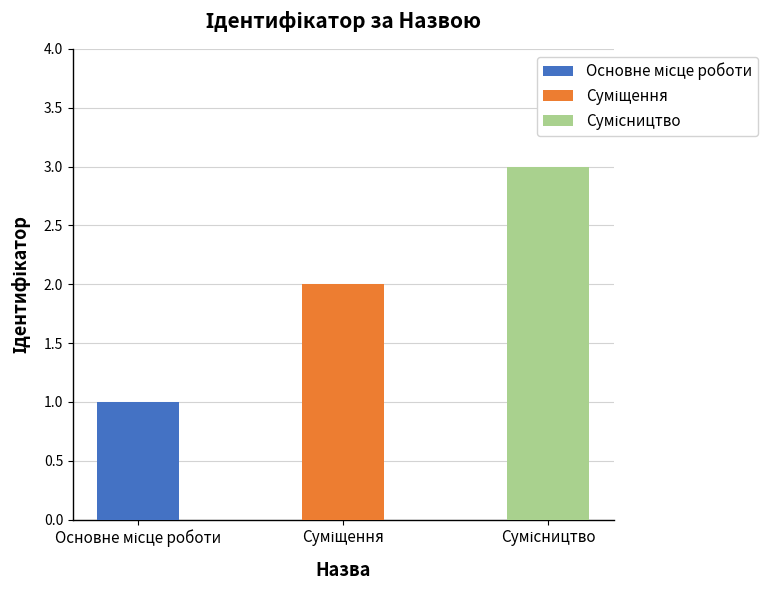

At which category does the chart reach its minimum across all series?

Основне місце роботи